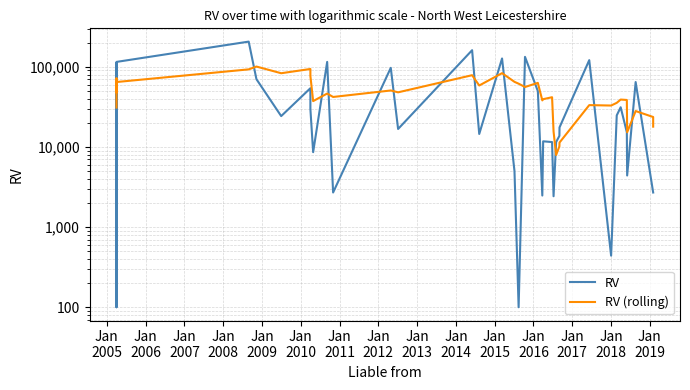

What is the maximum value shown in the chart?

206000